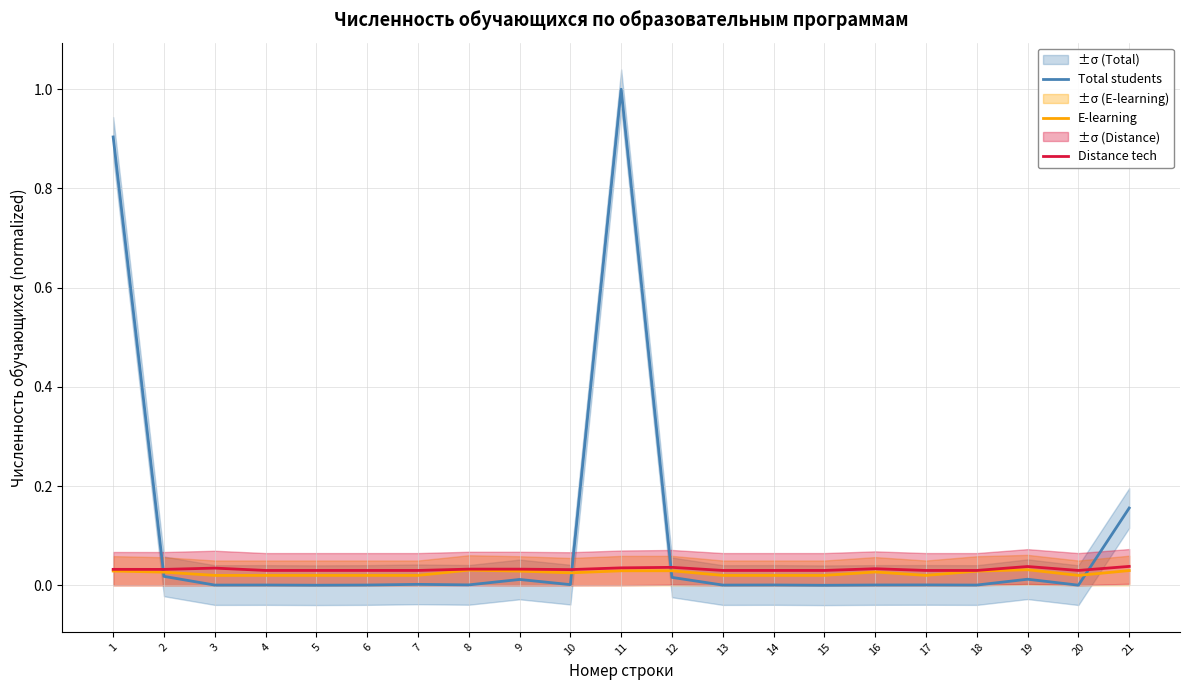

Reading left to right, list all the values displayed in this chart.

Total students: 0.9	0.0	0.0	0.0	0.0	0.0	0.0	0.0	0.0	0.0	1.0	0.0	0.0	0.0	0.0	0.0	0.0	0.0	0.0	0.0	0.2
E-learning: 0.0	0.0	0.0	0.0	0.0	0.0	0.0	0.0	0.0	0.0	0.0	0.0	0.0	0.0	0.0	0.0	0.0	0.0	0.0	0.0	0.0
Distance tech: 0.0	0.0	0.0	0.0	0.0	0.0	0.0	0.0	0.0	0.0	0.0	0.0	0.0	0.0	0.0	0.0	0.0	0.0	0.0	0.0	0.0